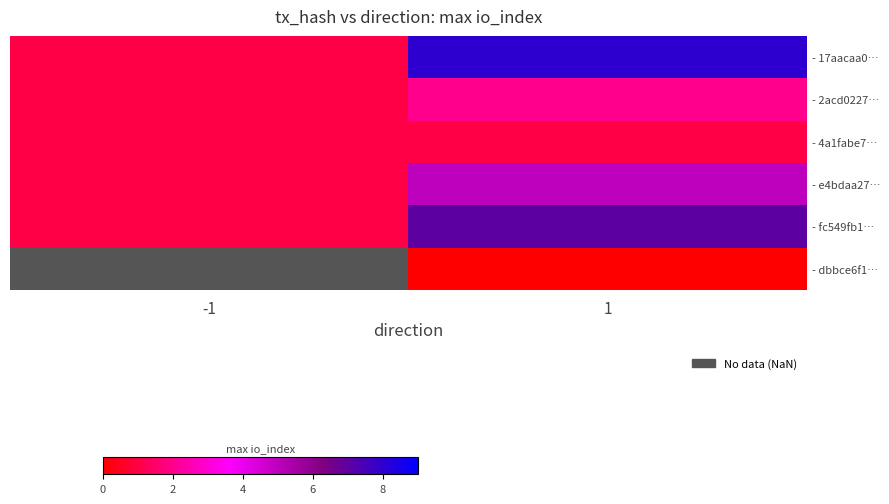

Is the value of - 17aacaa0… at 1 greater than the value of - 4a1fabe7… at -1?

Yes